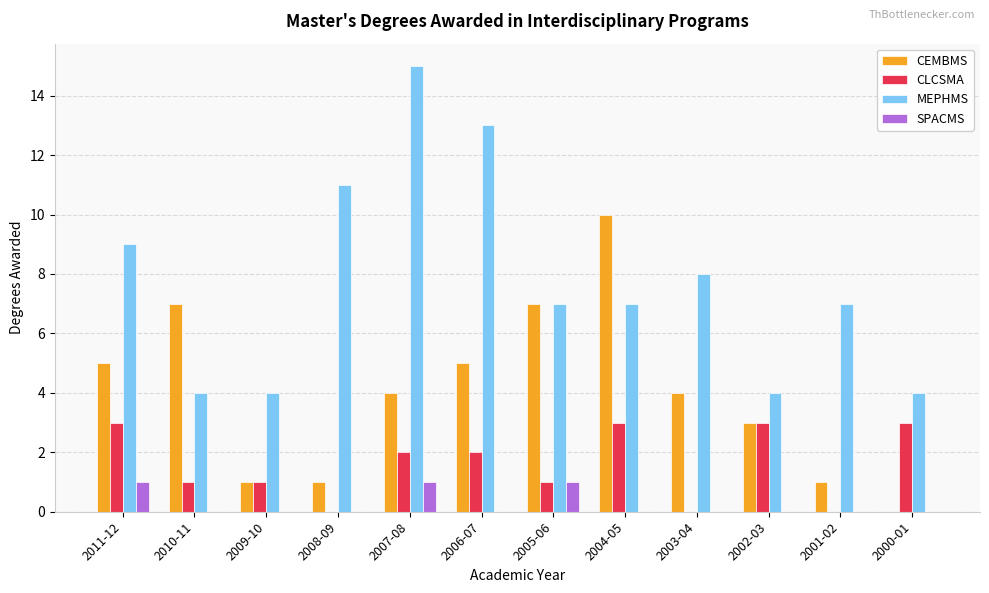

How many groups of bars are there?

12